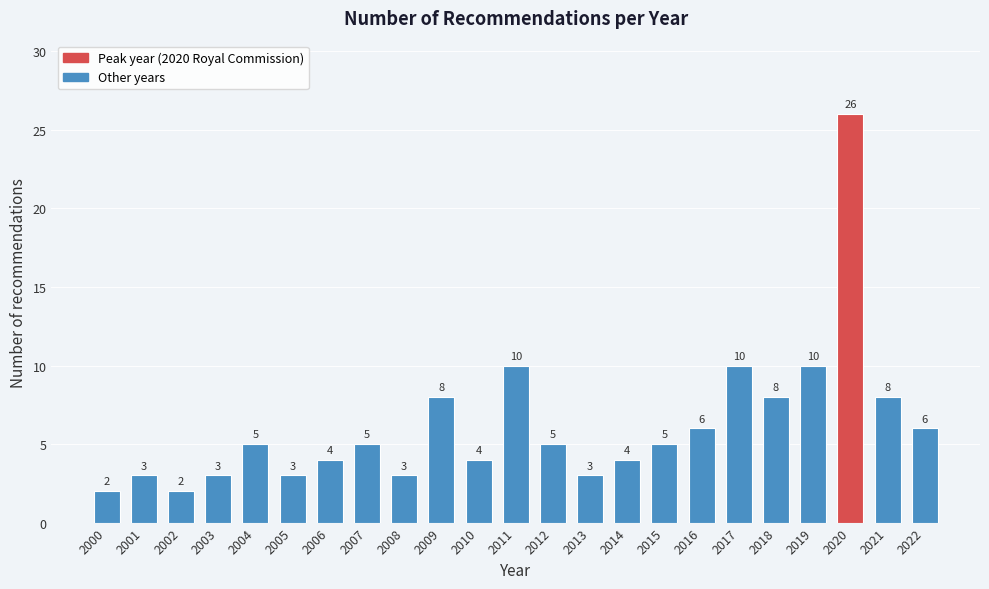

Reading right to left, extract all data points from this chart.

6	8	26	10	8	10	6	5	4	3	5	10	4	8	3	5	4	3	5	3	2	3	2